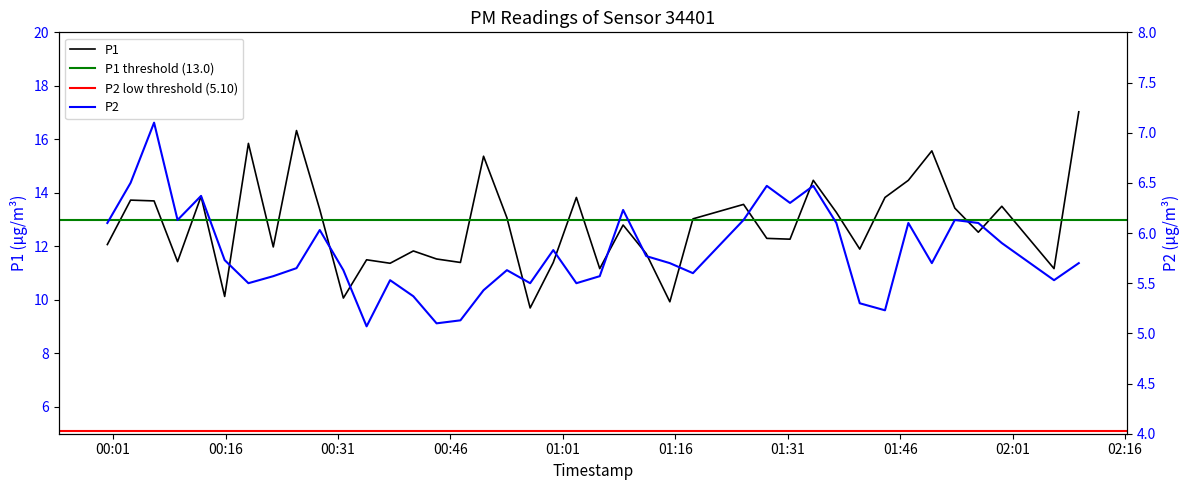

What is the minimum value for P1?

9.7